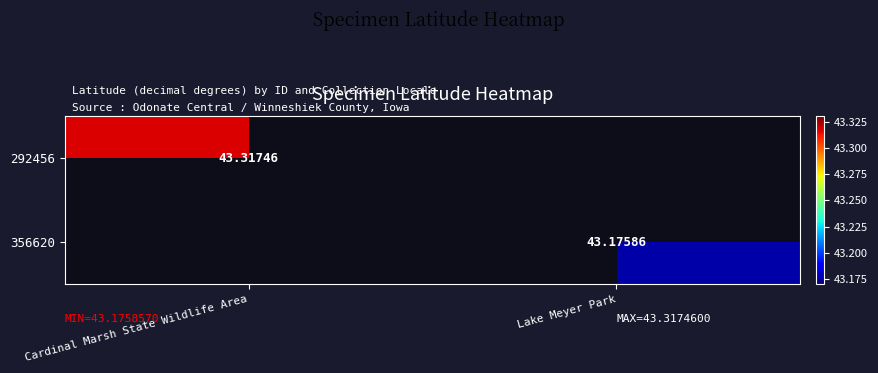

Where does the 356620 series first go above 43?

Lake Meyer Park